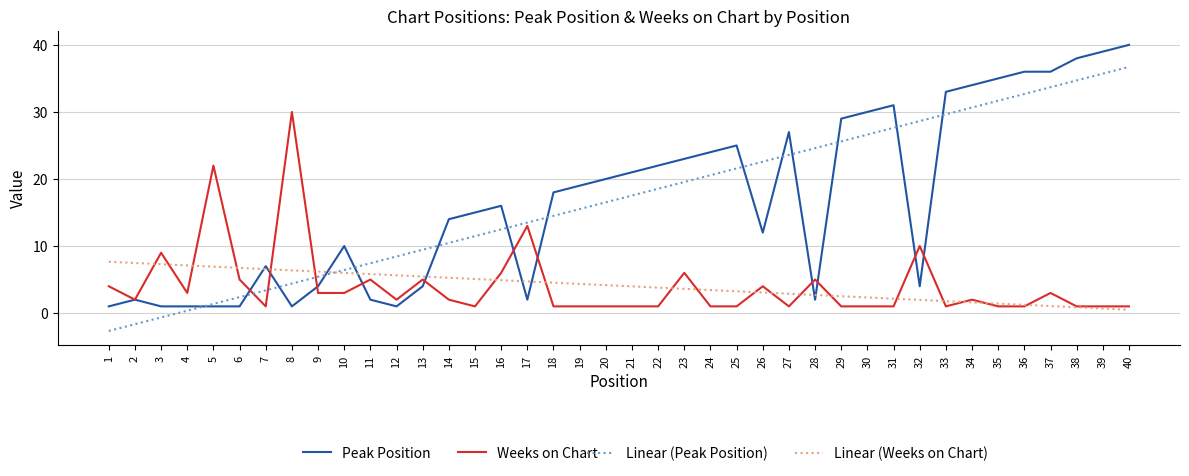

What is the minimum value shown in the chart?

-2.7